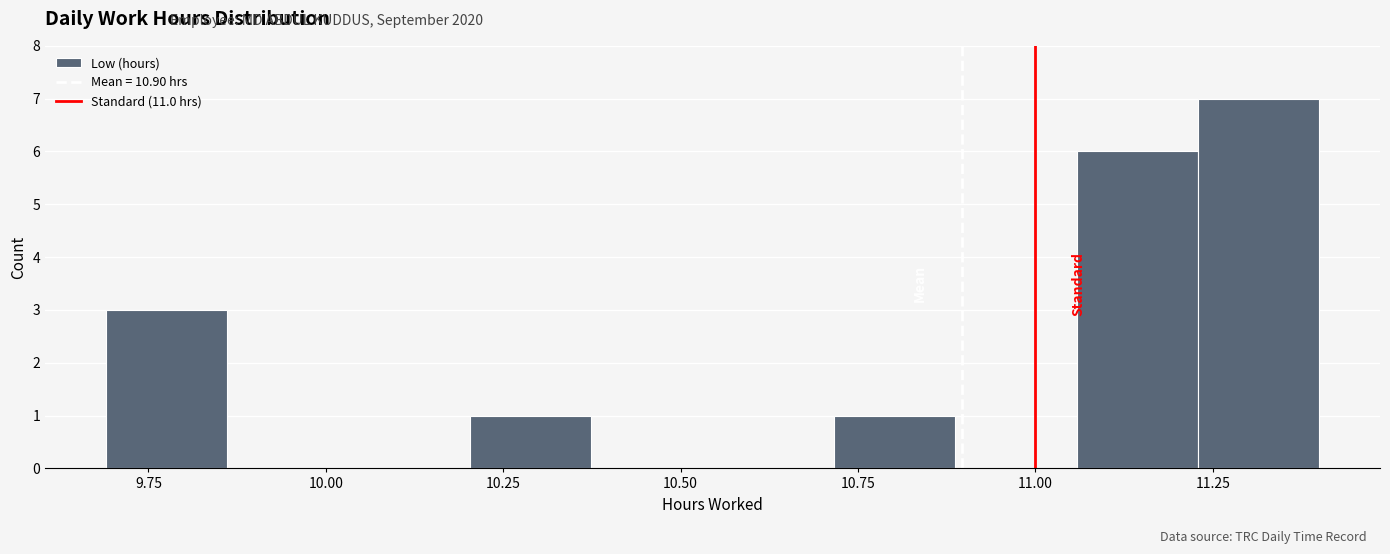

Around what value on the x-axis is the tallest bar? Give the approximate position of its centre, as read against the axis.

11.30